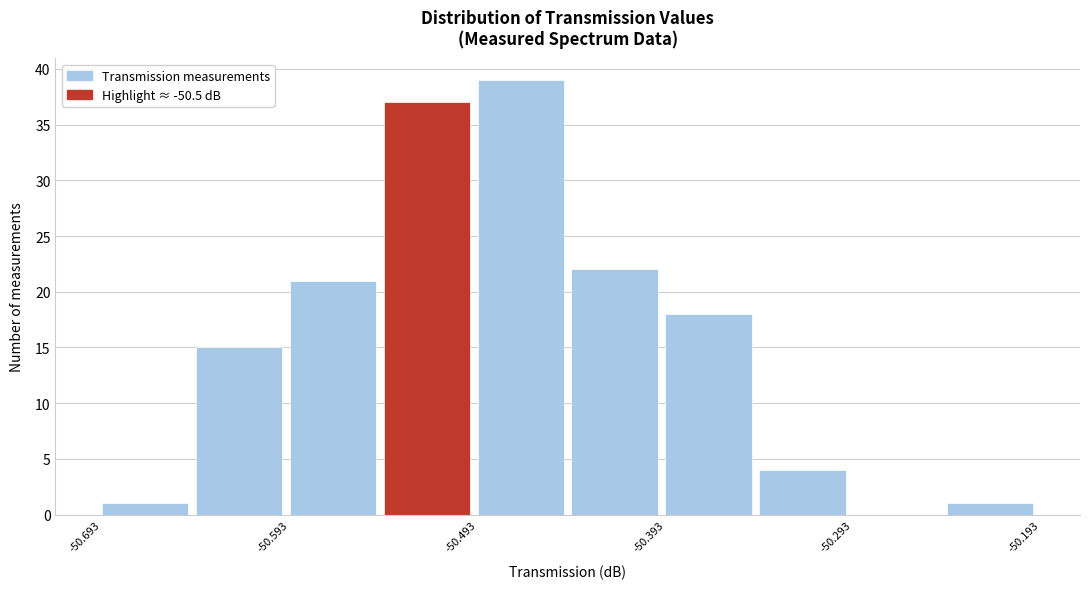

Reading left to right, transcribe this chart: for each bar, give the range it covers on the x-axis and its height. Neither the bar edges nor the heights are printed on the chart, so give them approximately, as read against the axes.

-50.693 to -50.643: 1
-50.643 to -50.593: 15
-50.593 to -50.543: 21
-50.543 to -50.493: 37
-50.493 to -50.443: 39
-50.443 to -50.393: 22
-50.393 to -50.343: 18
-50.343 to -50.293: 4
-50.293 to -50.243: 0
-50.243 to -50.193: 1